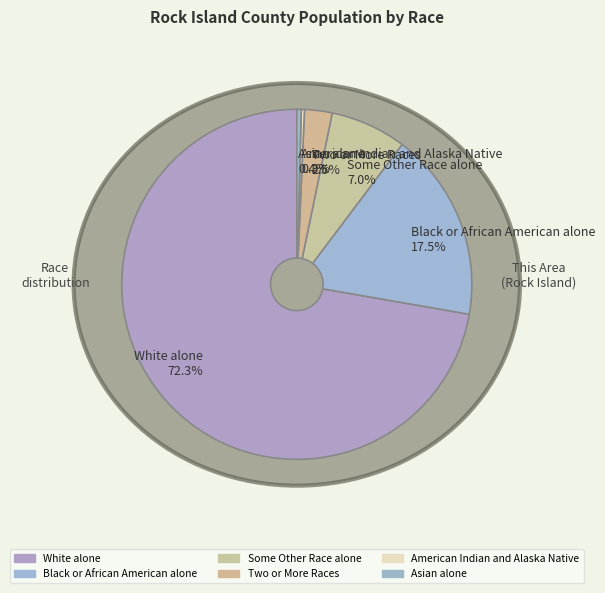

Between American Indian and Alaska Native and Some Other Race alone, which is larger?

Some Other Race alone